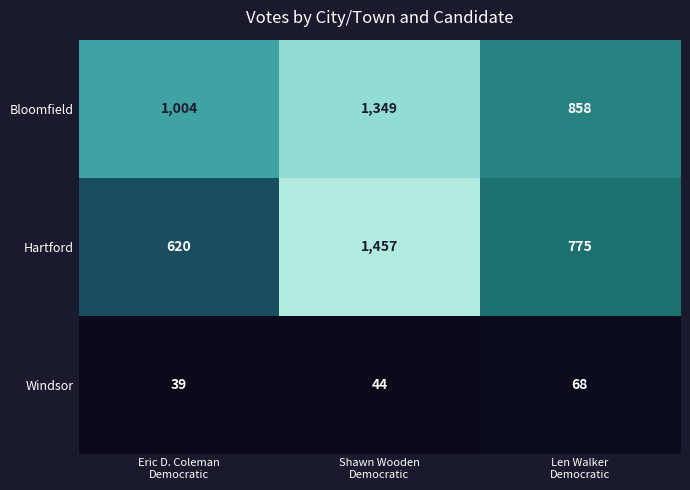

Which series has the largest total across all categories?

Bloomfield